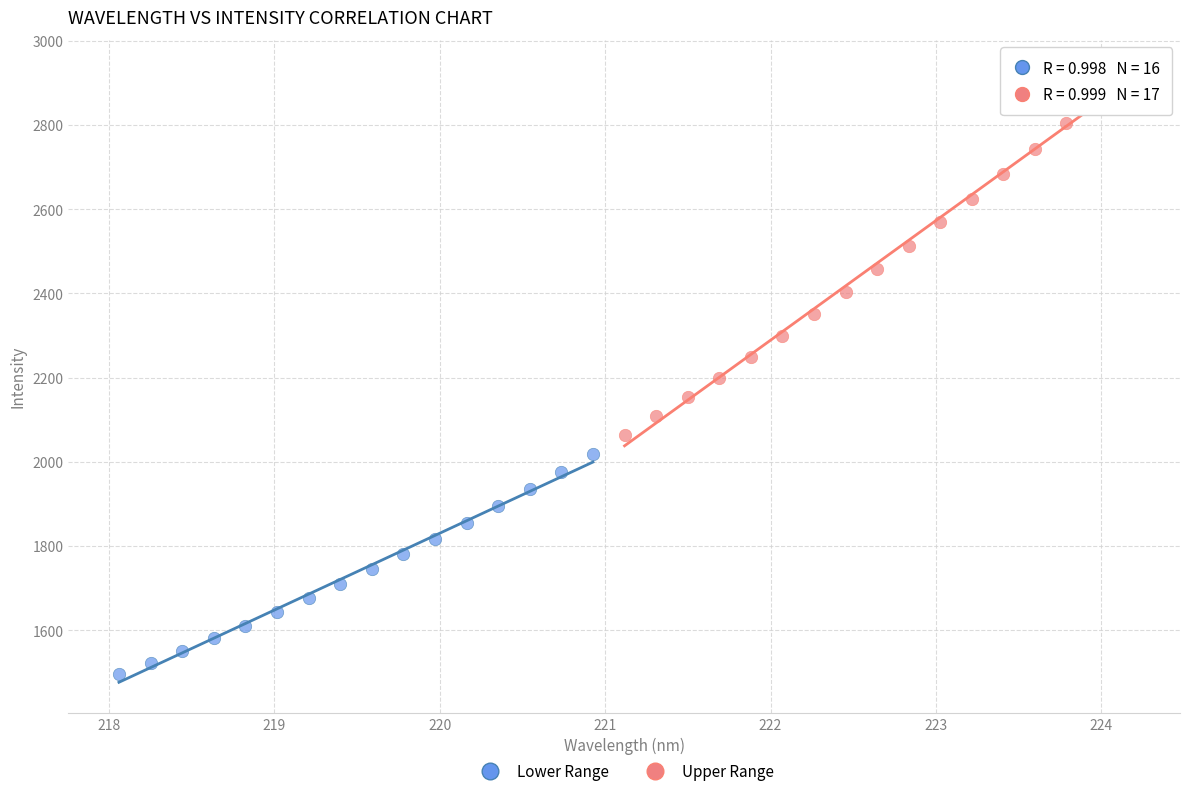

Which series has the widest spread of Y values?

Upper Range